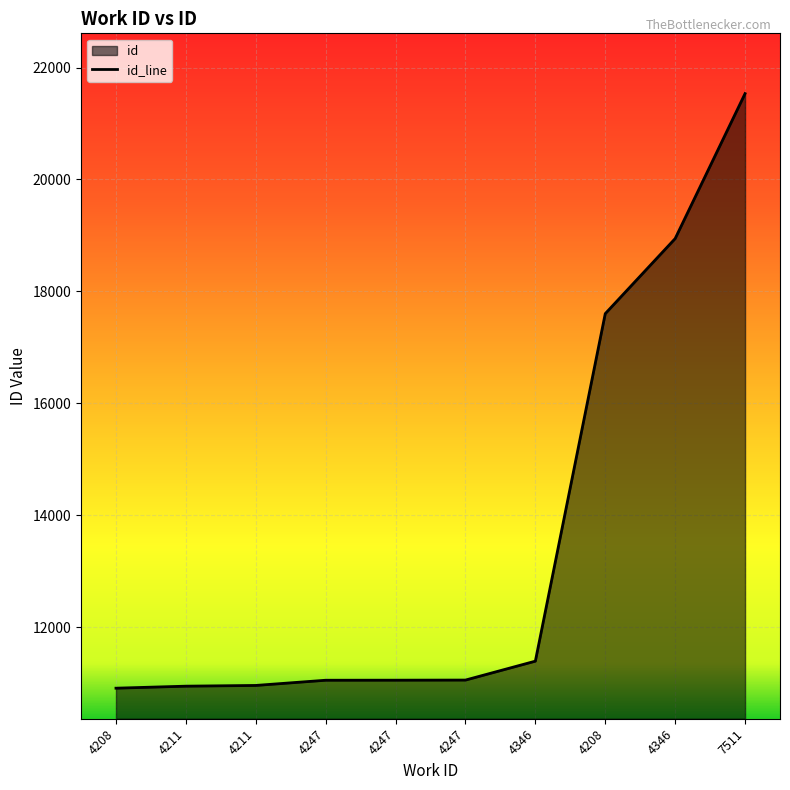

Count the number of values greater than 11057.

4